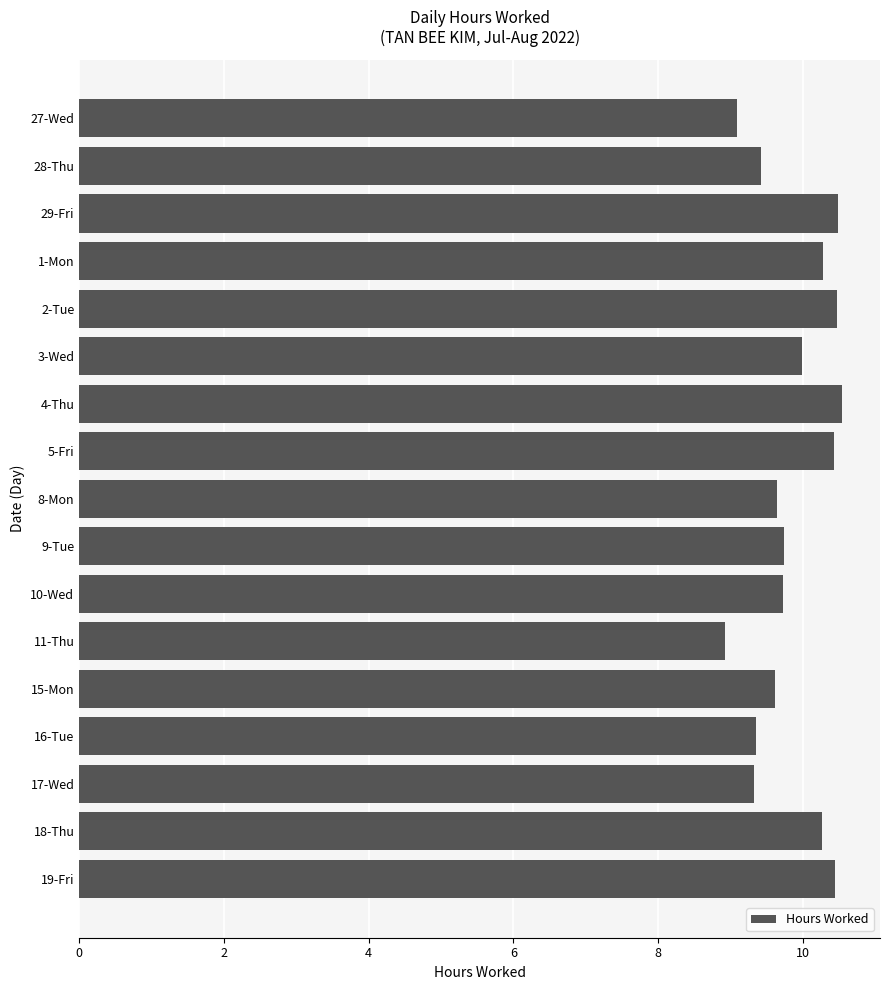

What is the sum of the values at 17-Wed and 18-Thu?

19.6